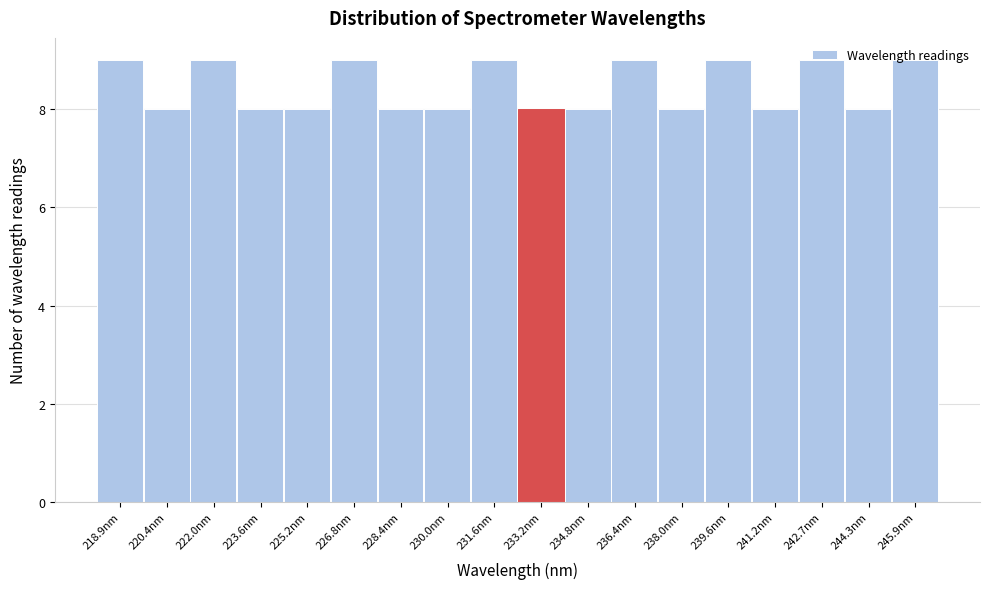

Reading left to right, transcribe this chart: for each bar, give the range it covers on the x-axis and its height. Neither the bar edges nor the heights are printed on the chart, so give them approximately, as read against the axes.

218.0 to 219.6: 9
219.6 to 221.2: 8
221.2 to 222.8: 9
222.8 to 224.4: 8
224.4 to 226.0: 8
226.0 to 227.6: 9
227.6 to 229.2: 8
229.2 to 230.8: 8
230.8 to 232.4: 9
232.4 to 234.0: 8
234.0 to 235.6: 8
235.6 to 237.2: 9
237.2 to 238.8: 8
238.8 to 240.4: 9
240.4 to 242.0: 8
242.0 to 243.6: 9
243.6 to 245.2: 8
245.2 to 246.8: 9